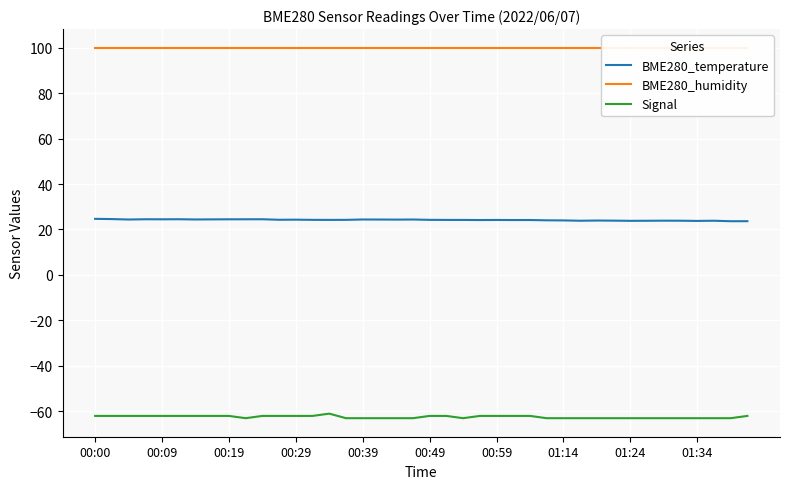

What is the smallest value displayed?

-63.0